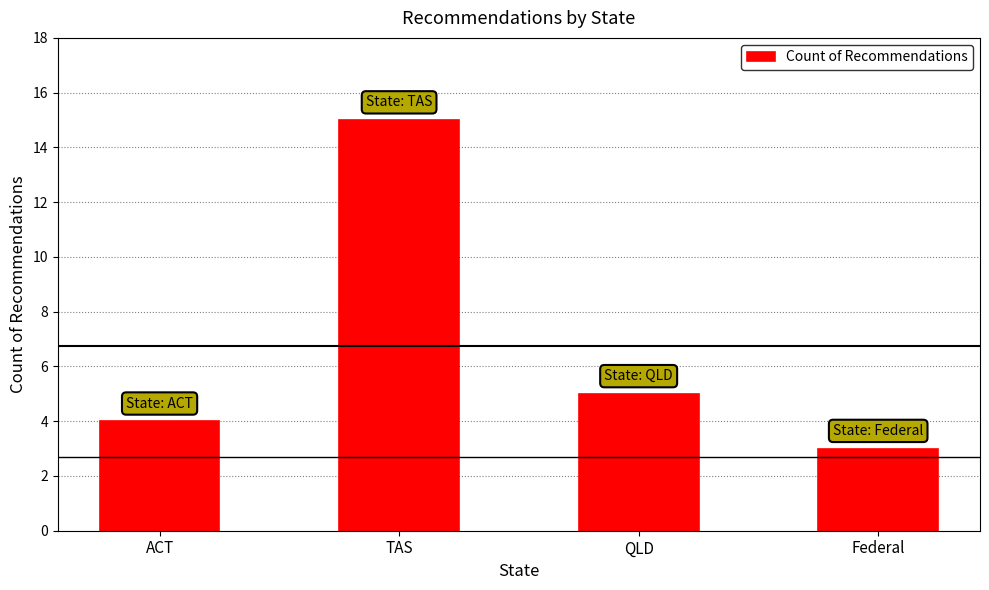

Where is the data nearest to the value 9?

QLD